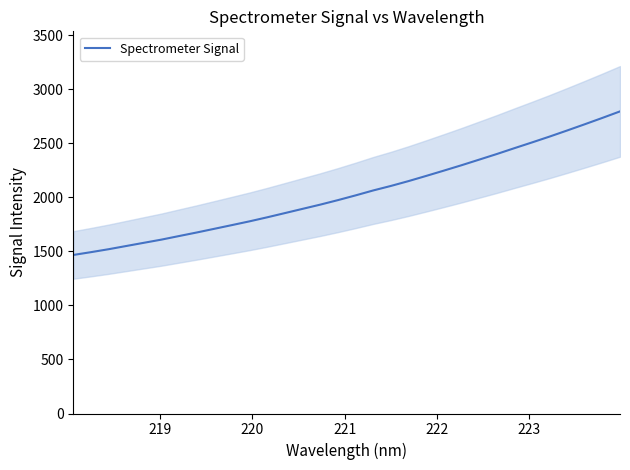

What is the highest value of the Spectrometer Signal series?

2794.2